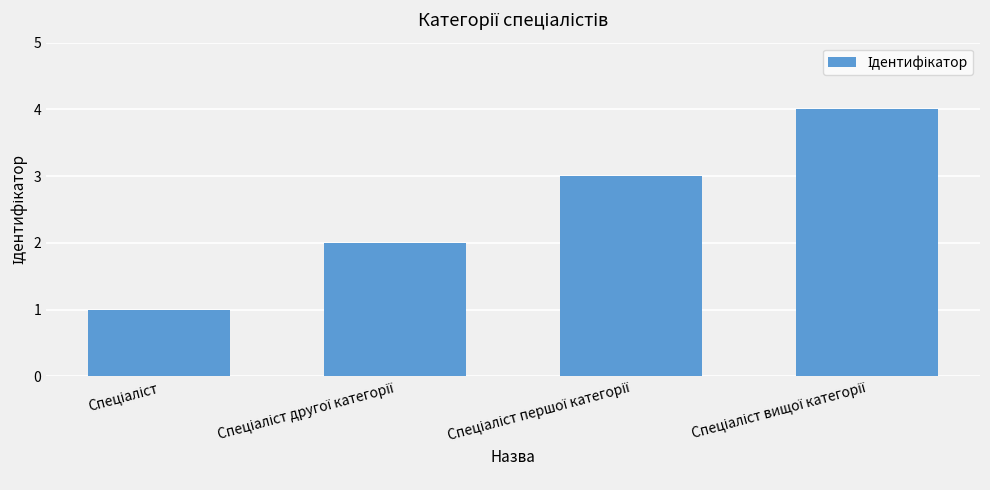

What is the greatest value displayed?

4